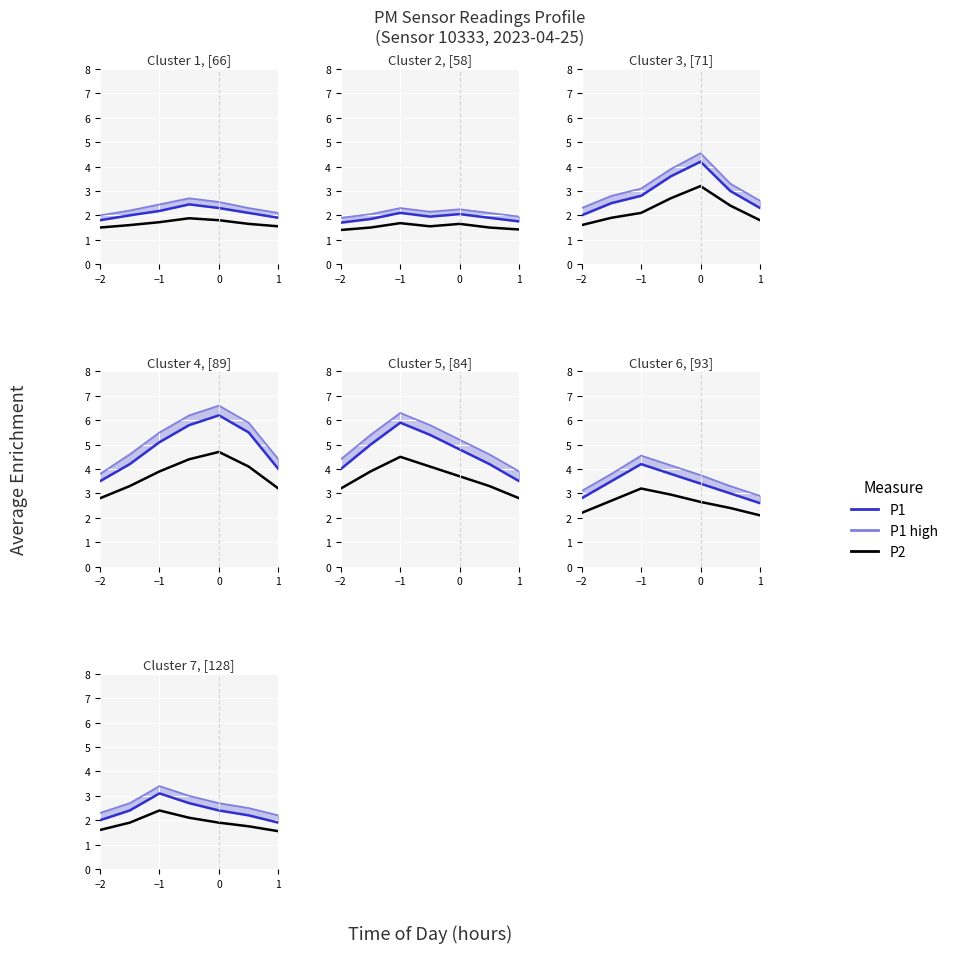

The value of P1 at 1 is 1.9. True or false?

True